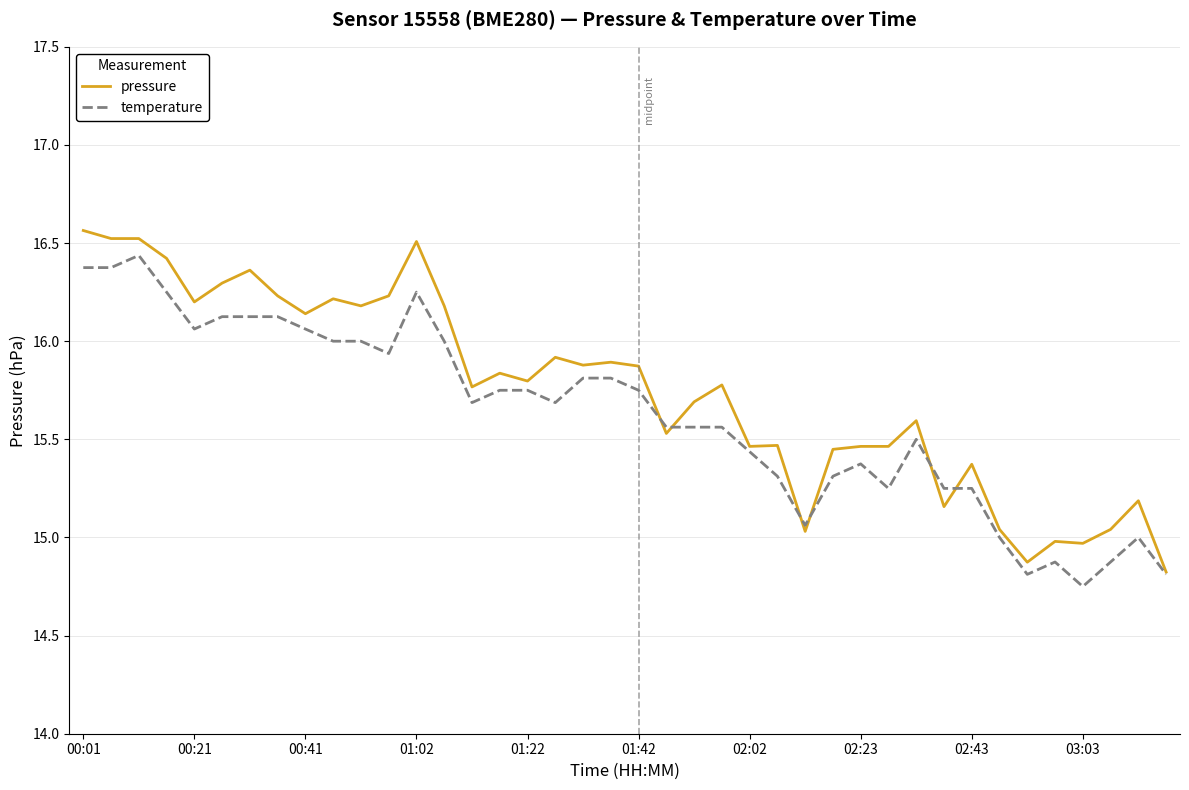

Does the chart have visible grid lines?

Yes